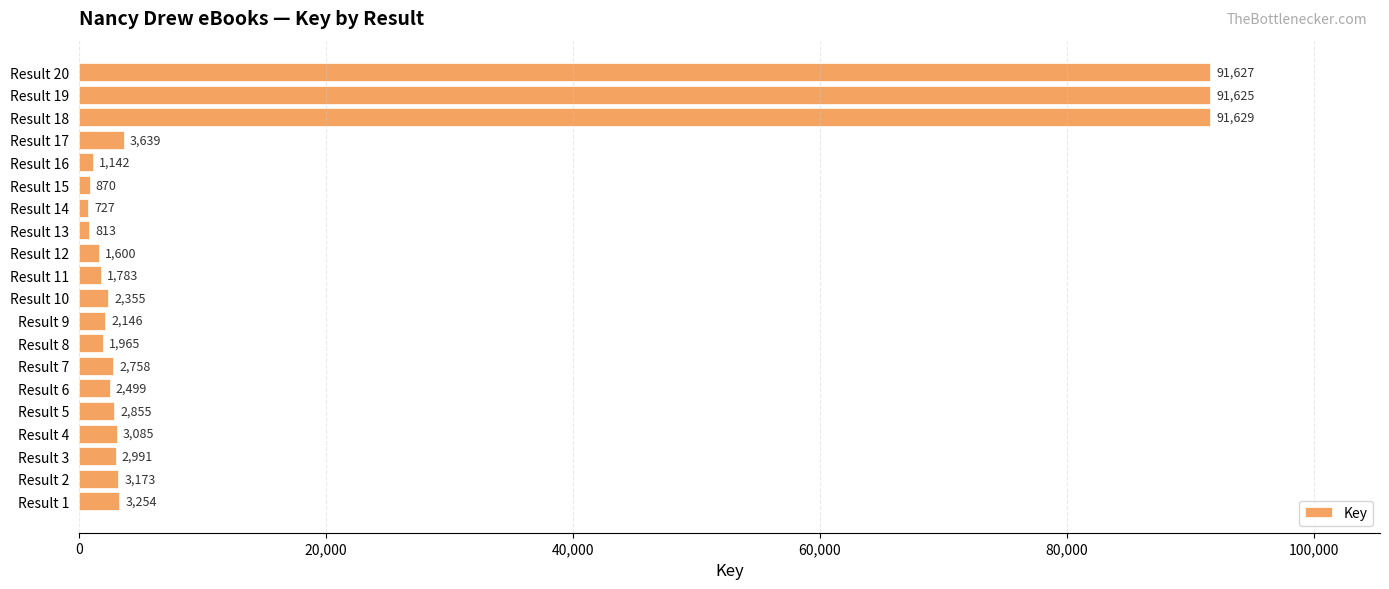

How many data points are less than 2758?

10